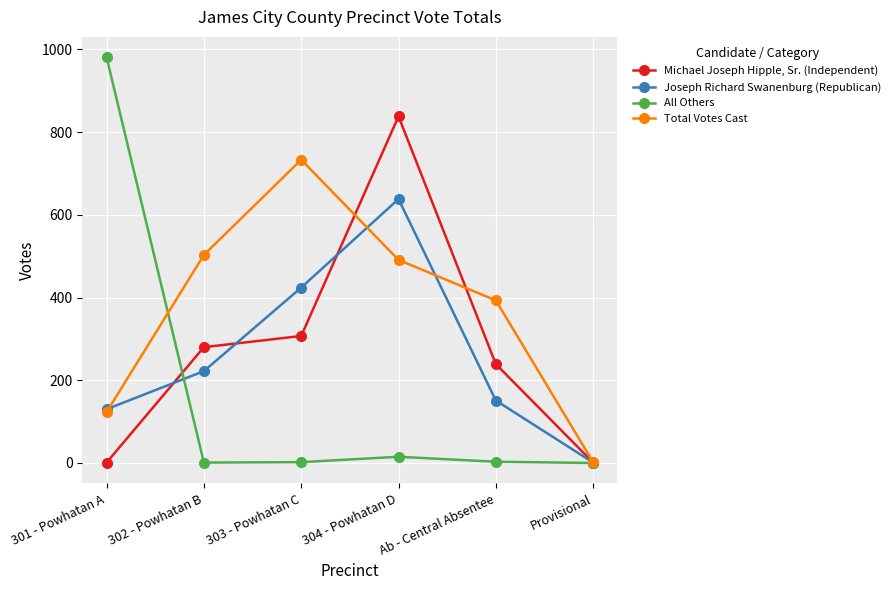

Rank the series at 301 - Powhatan A from highest to lowest value.

All Others, Joseph Richard Swanenburg (Republican), Total Votes Cast, Michael Joseph Hipple, Sr. (Independent)